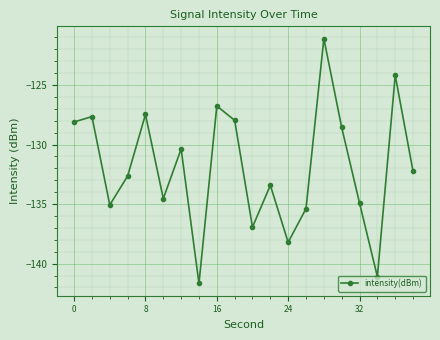

True or false: the data has more than 1 interior local peaks.

True